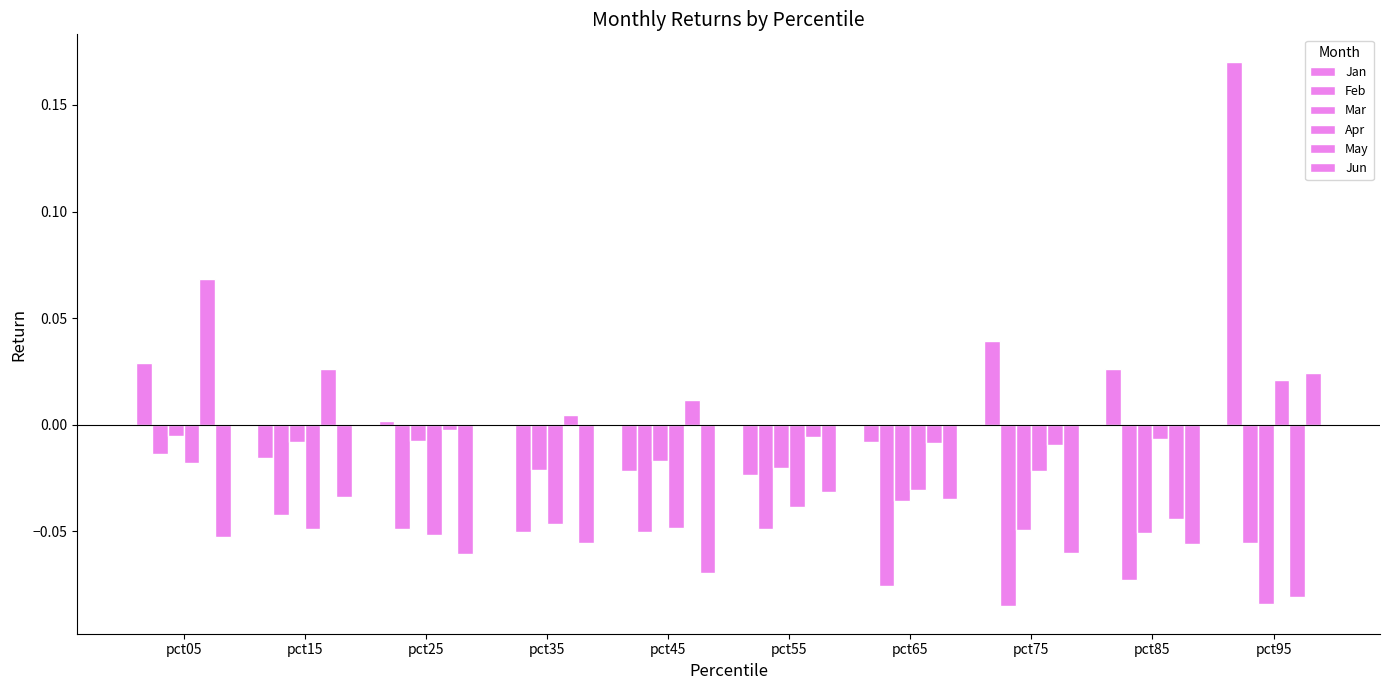

How many groups of bars are there?

10